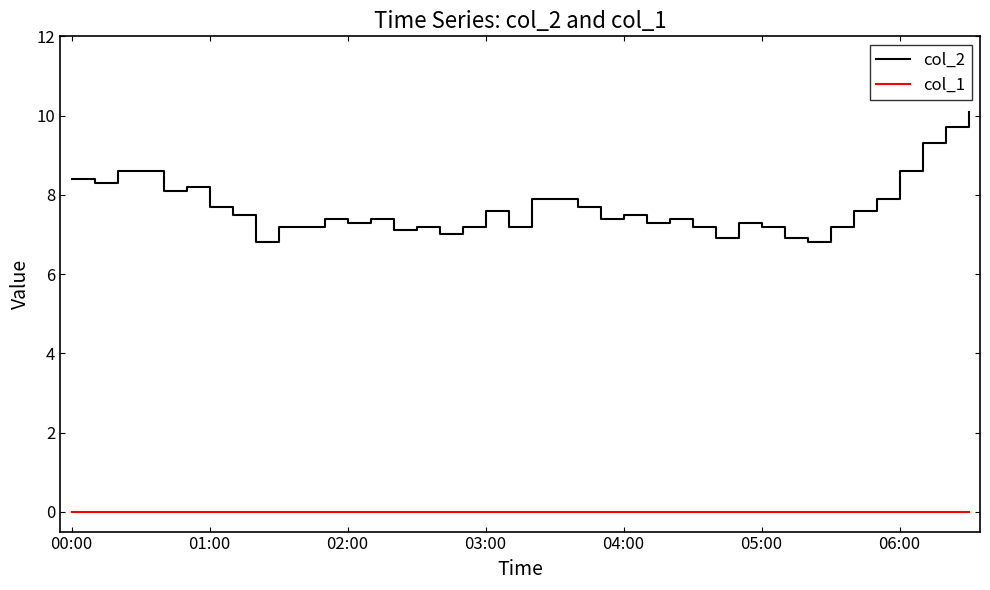

True or false: col_2 and col_1 cross at least once.

False